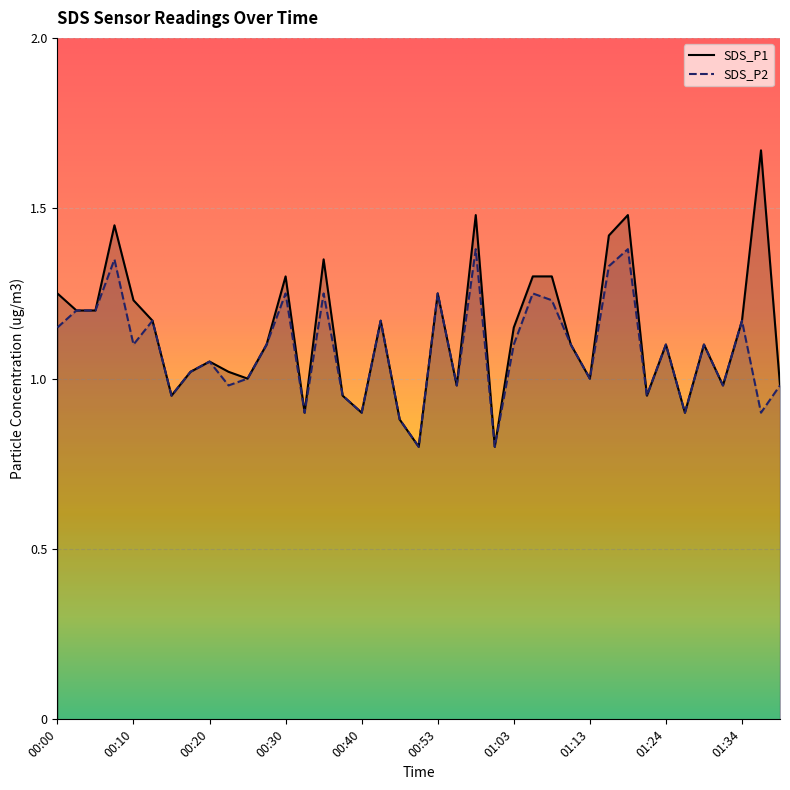

At which label does SDS_P2 first exceed 1?

00:00